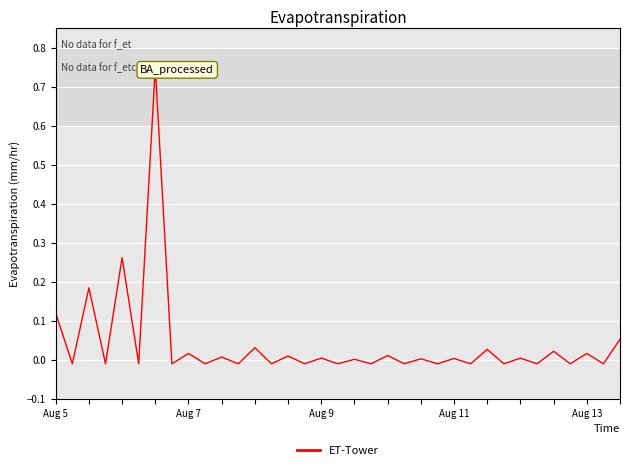

Which category has the highest value across all series?

6